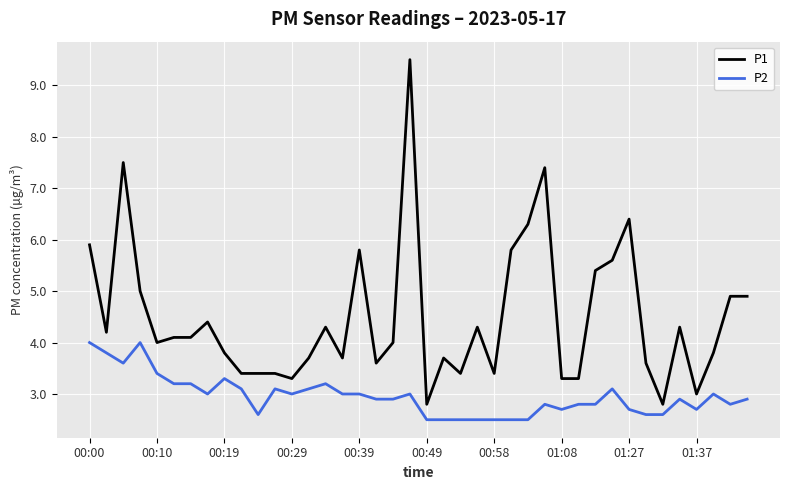

Rank the series by their maximum value, from highest to lowest.

P1, P2